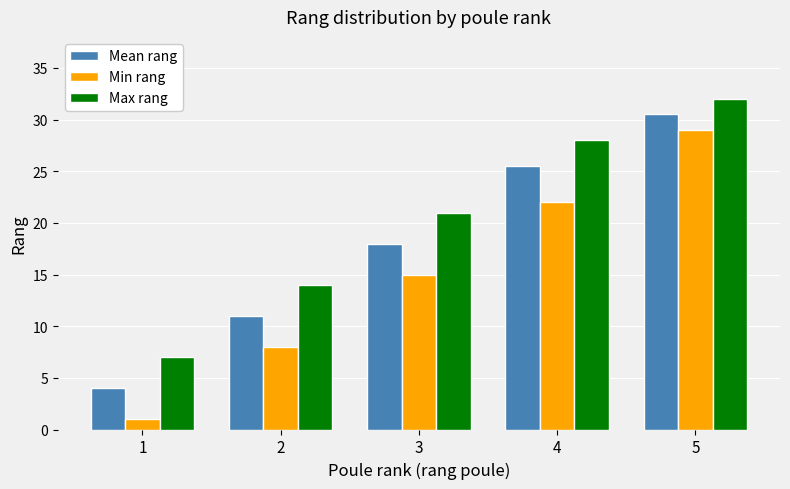

True or false: Min rang has a value of 19.2 at 5.

False